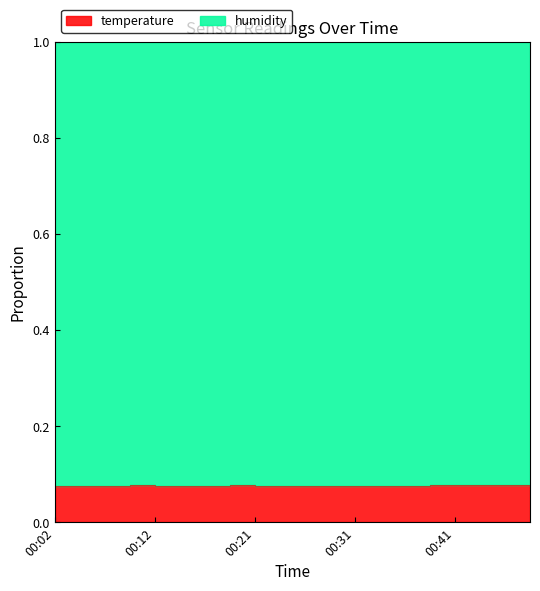

Rank the categories by value from highest to lowest.

00:49, 00:09, 00:19, 00:39, 00:41, 00:44, 00:46, 00:02, 00:04, 00:07, 00:12, 00:14, 00:16, 00:21, 00:24, 00:26, 00:29, 00:34, 00:36, 00:31